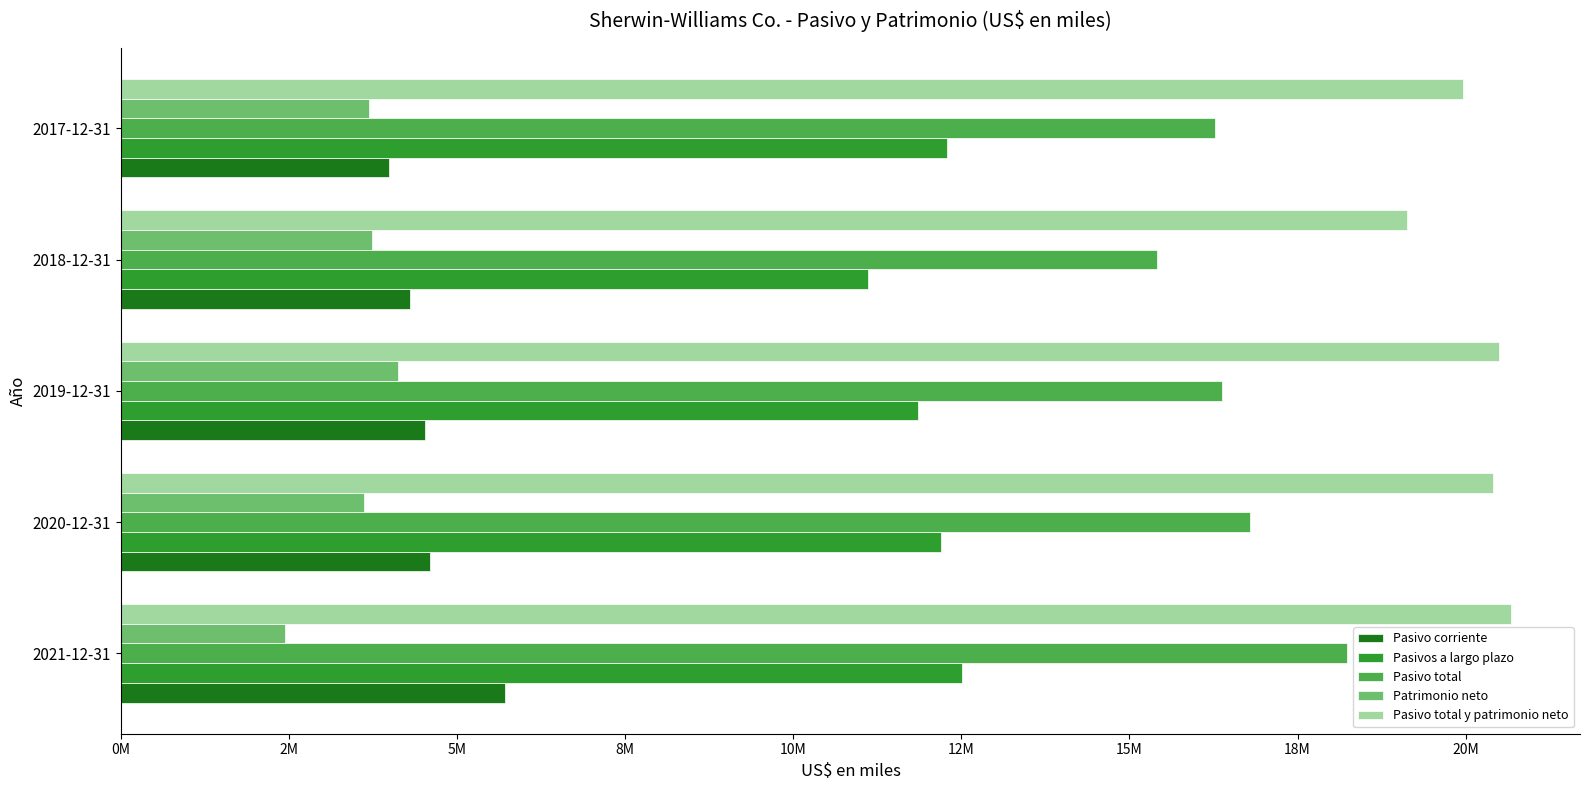

At which category is the sum across all series the highest?

2021-12-31